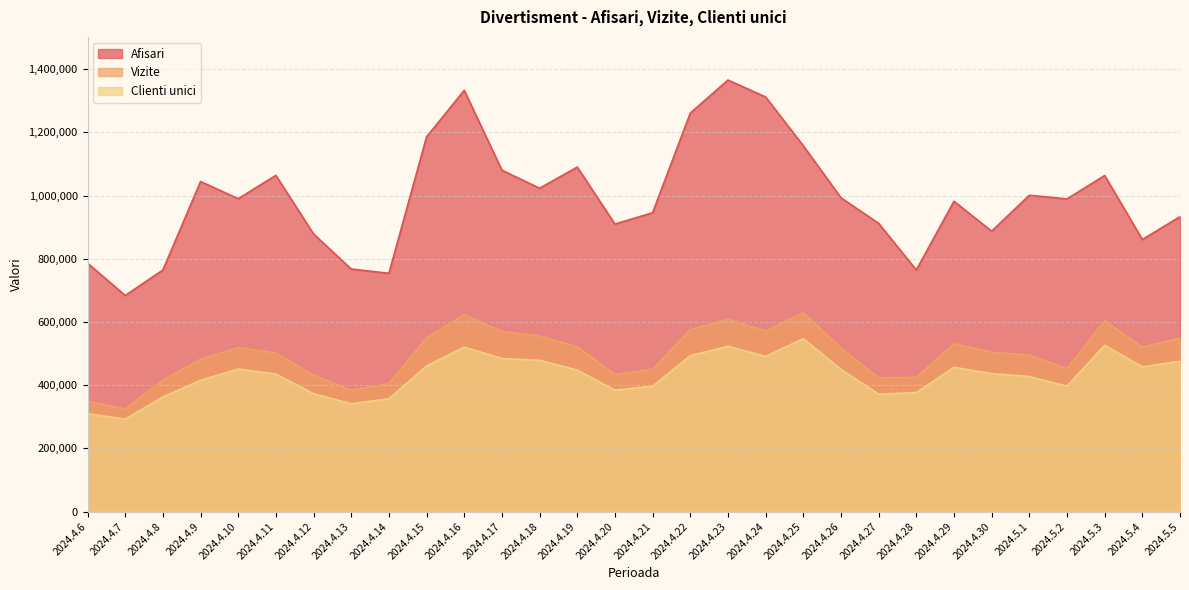

What is the label of the 30th point from the left?

2024.5.5